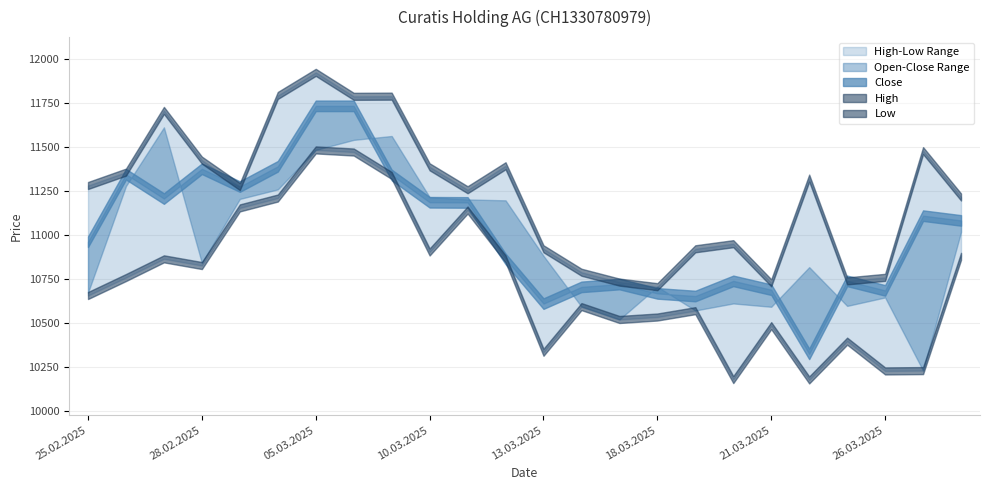

How many data points does each series have?

24